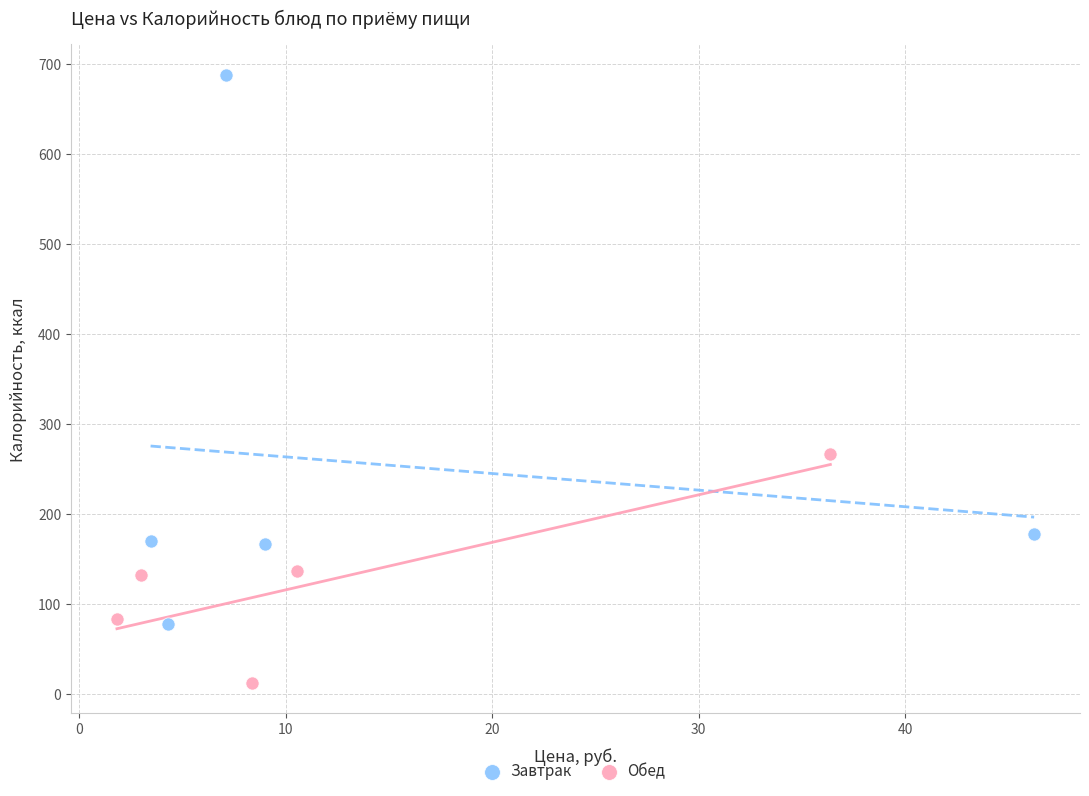

Which series contains the lowest Y value?

Обед